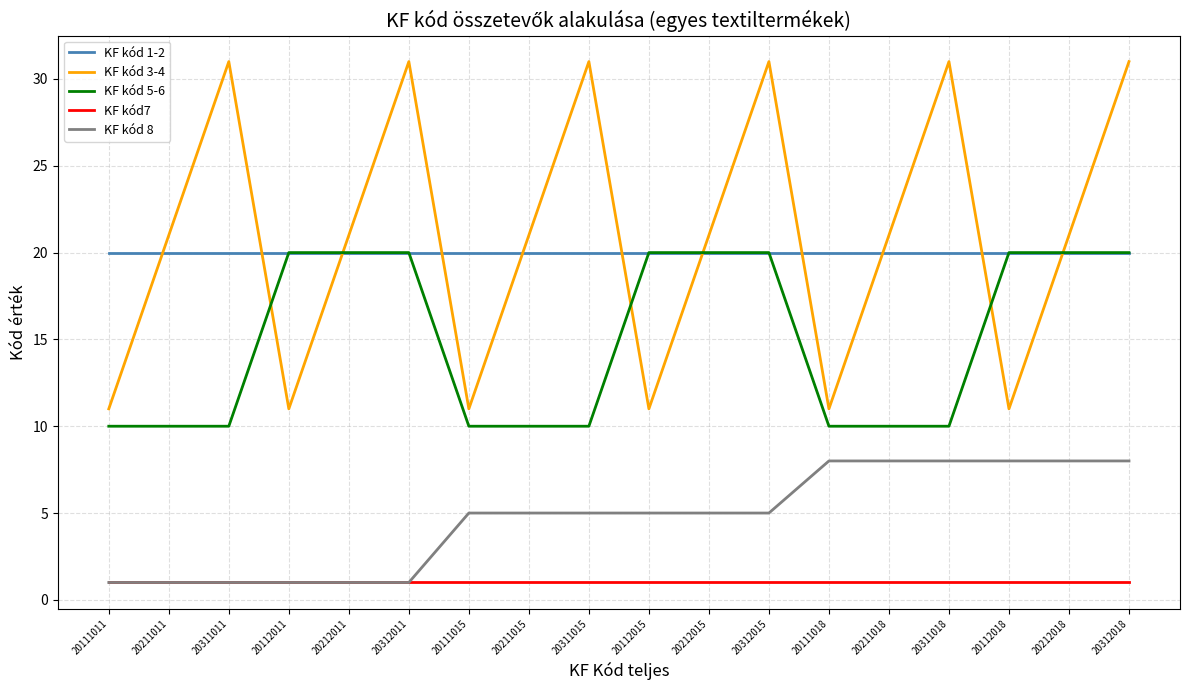

True or false: KF kód 3-4 has a value of 11 at 20112011.

True